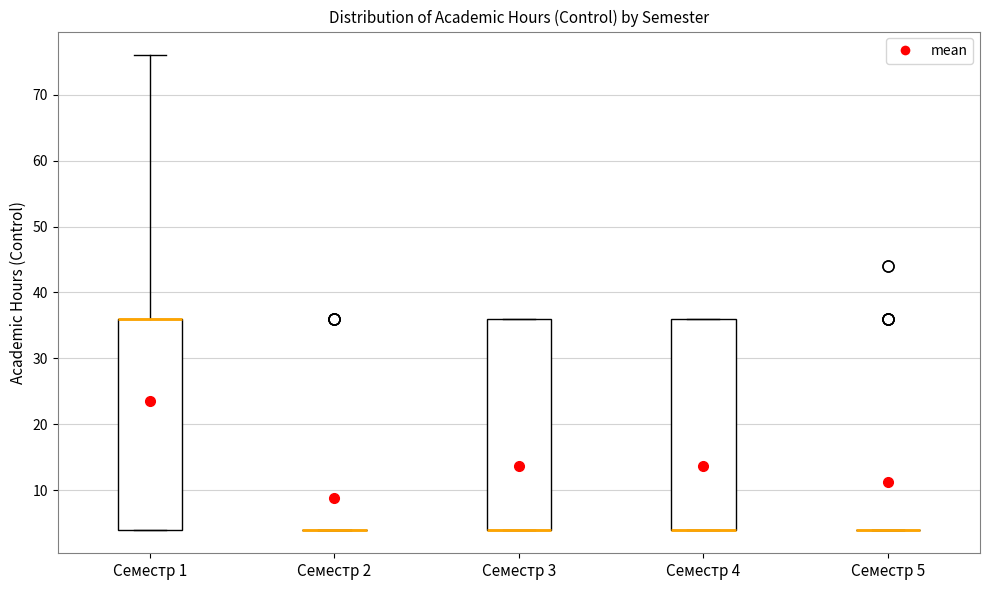

Reading left to right, transcribe this box plot: for each box, give where its median line is, the range the box spans, and where its two whiskers end, as read against the y-axis. The values are not printed on the chart, so give them approximately, as read against the axis.

Семестр 1: median 36 (drawn on the box's upper edge), box 4 to 36, whiskers 4 to 76
Семестр 2: box collapsed to a line at 4, whiskers 4 to 4
Семестр 3: median 4 (drawn on the box's lower edge), box 4 to 36, whiskers 4 to 36
Семестр 4: median 4 (drawn on the box's lower edge), box 4 to 36, whiskers 4 to 36
Семестр 5: box collapsed to a line at 4, whiskers 4 to 4